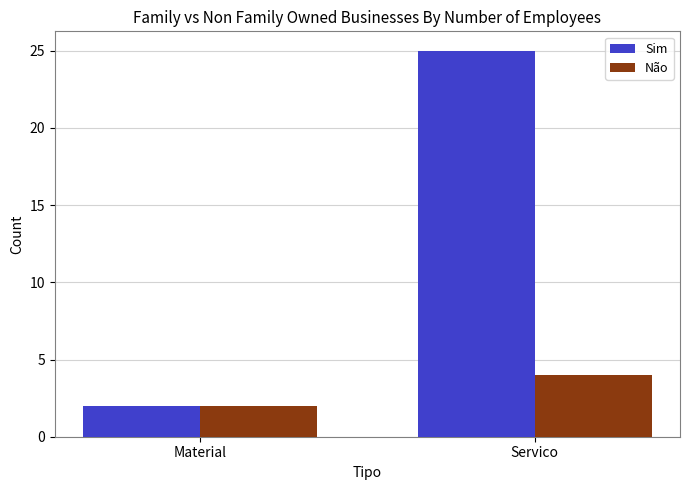

Reading left to right, transcribe all the data shown in this chart.

Sim: 2	25
Não: 2	4